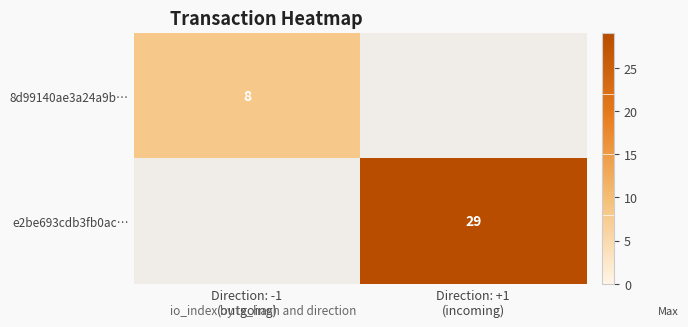

Rank the series at Direction: +1 (incoming) from lowest to highest value.

8d99140ae3a24a9b…, e2be693cdb3fb0ac…